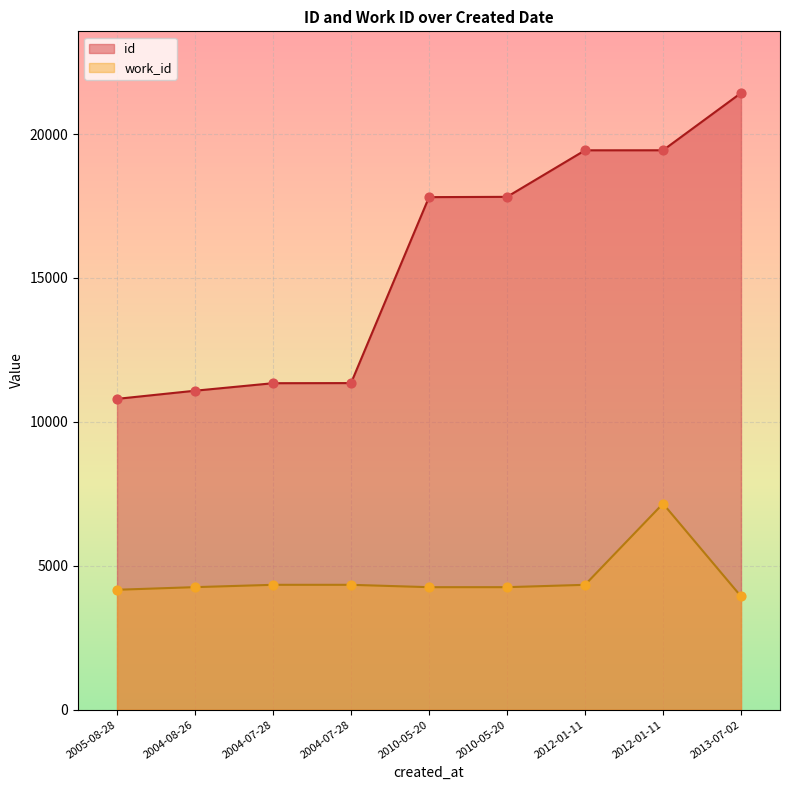

Which series reaches the minimum Y coordinate?

work_id